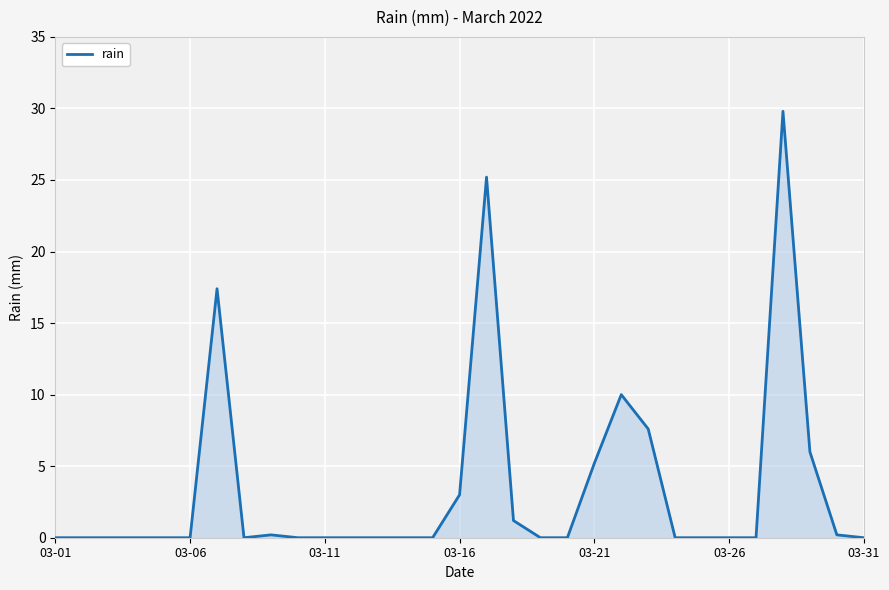

How many lines are shown in the chart?

1